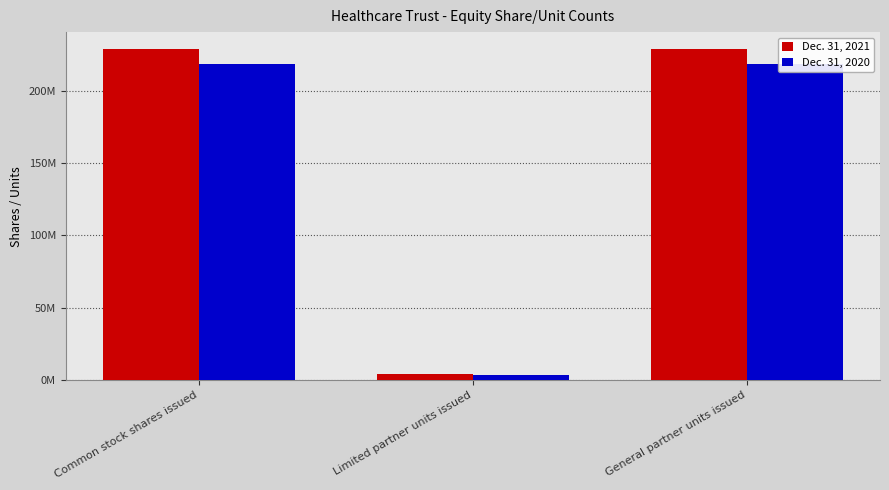

What is the difference between the maximum and minimum values in the Dec. 31, 2020 series?

215058467